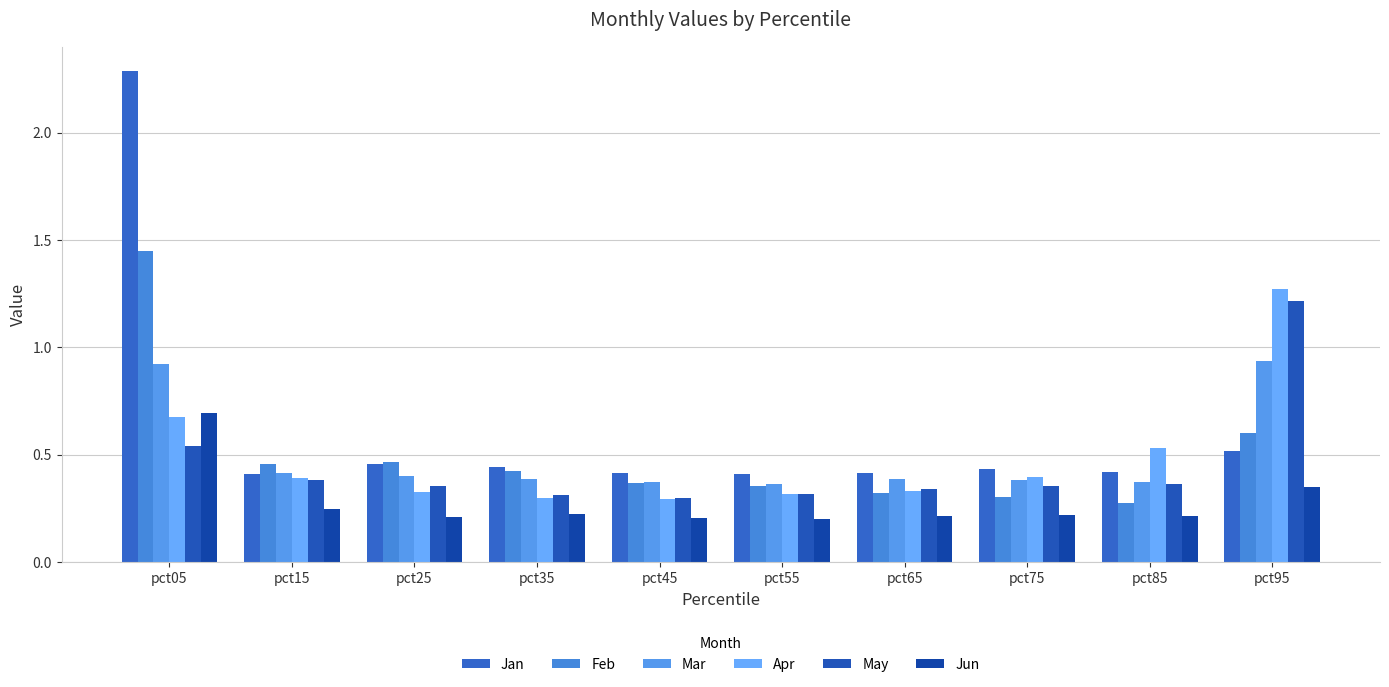

How many bars are there in each group?

6